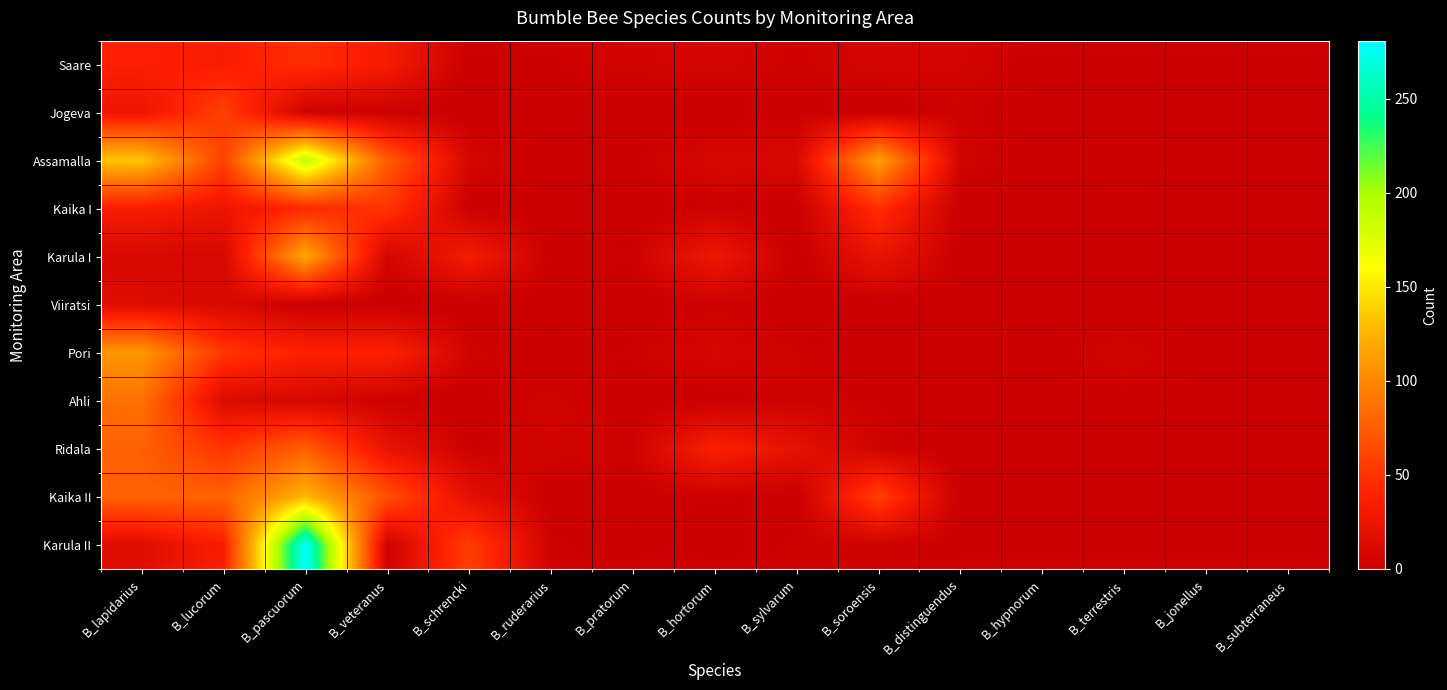

How many data points does each series have?

15